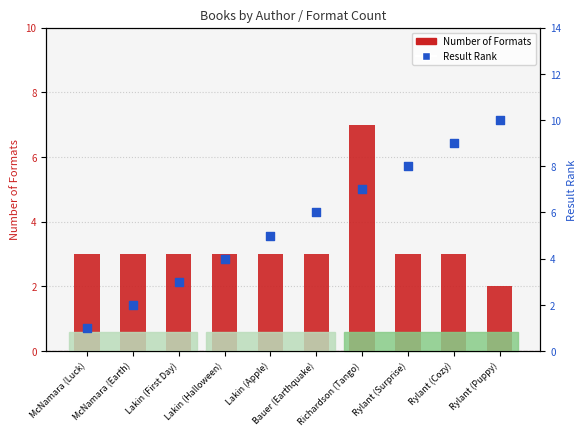

At which category is the sum across all series the highest?

Richardson (Tango)